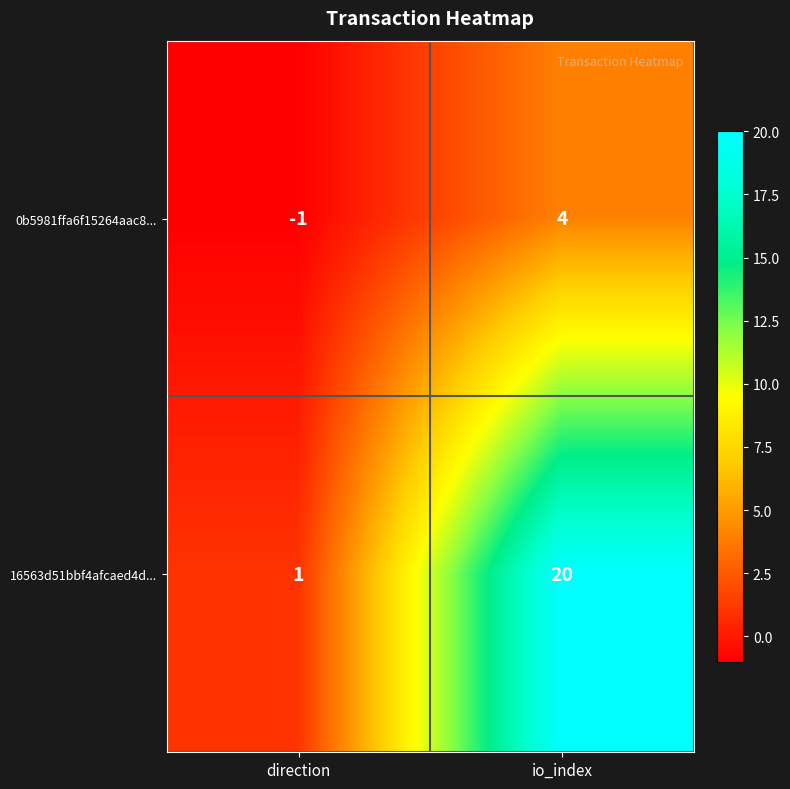

Reading right to left, list all the values displayed in this chart.

0b5981ffa6f15264aac8...: io_index=4	direction=-1
16563d51bbf4afcaed4d...: io_index=20	direction=1